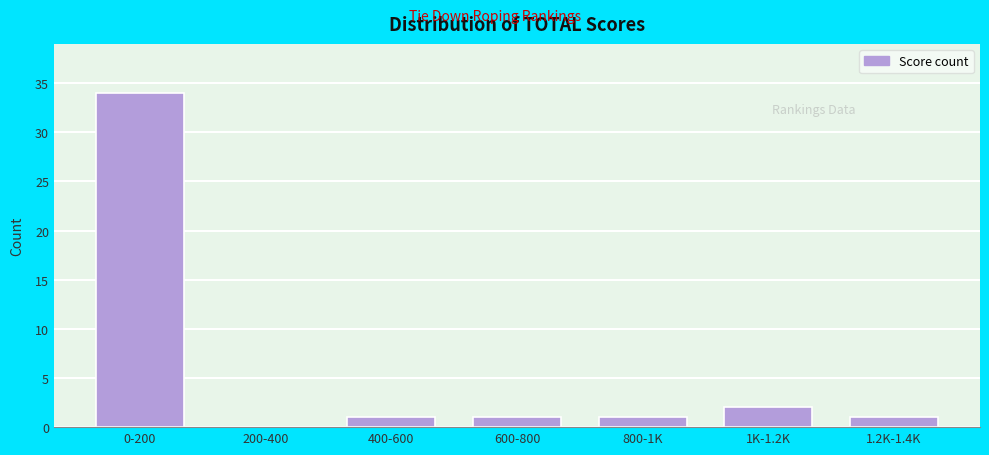

Reading left to right, what are all the values shown in this chart?

0-200=34	200-400=0	400-600=1	600-800=1	800-1K=1	1K-1.2K=2	1.2K-1.4K=1